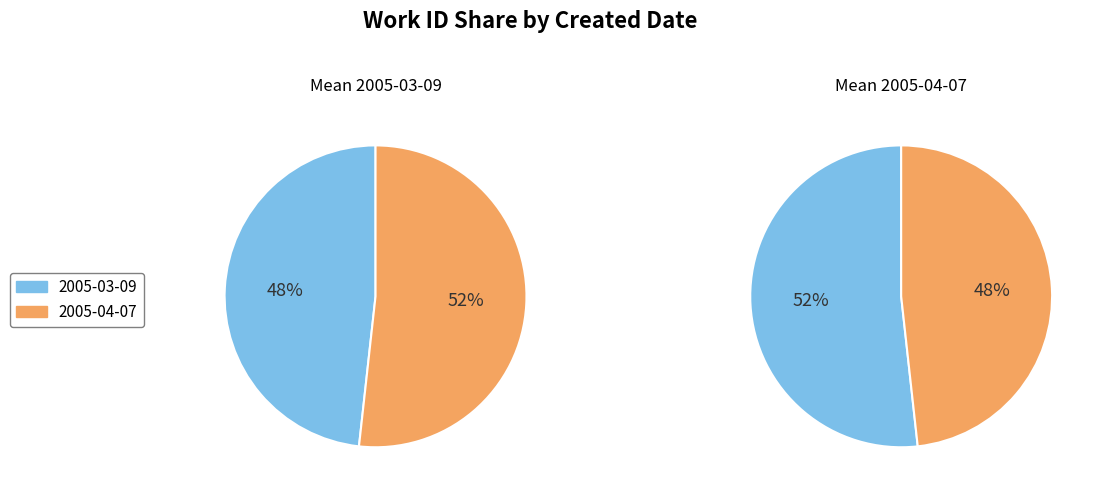

Which category has the smallest portion of the pie?

2005-03-09